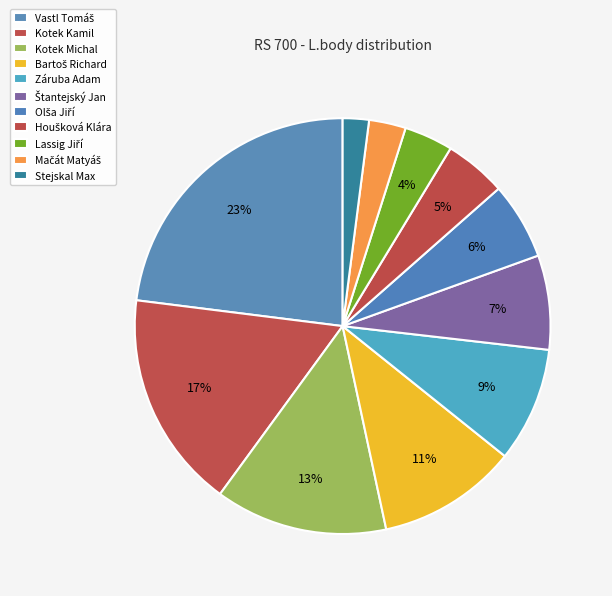

To the nearest percent, what is the combined percentage of Mačát Matyáš and Štantejský Jan?

10%